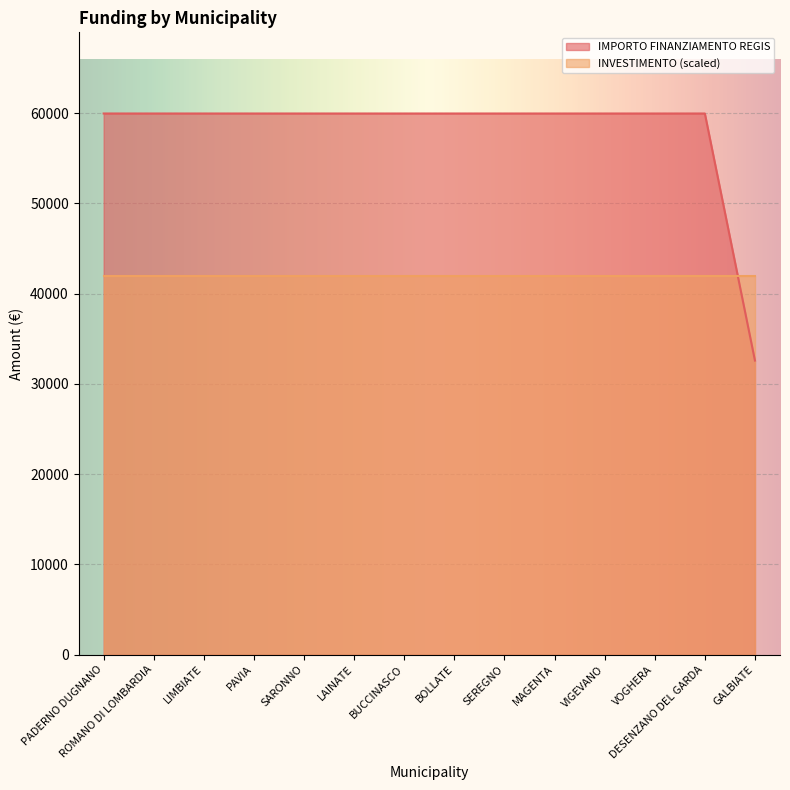

Which category has the lowest value across all series?

GALBIATE